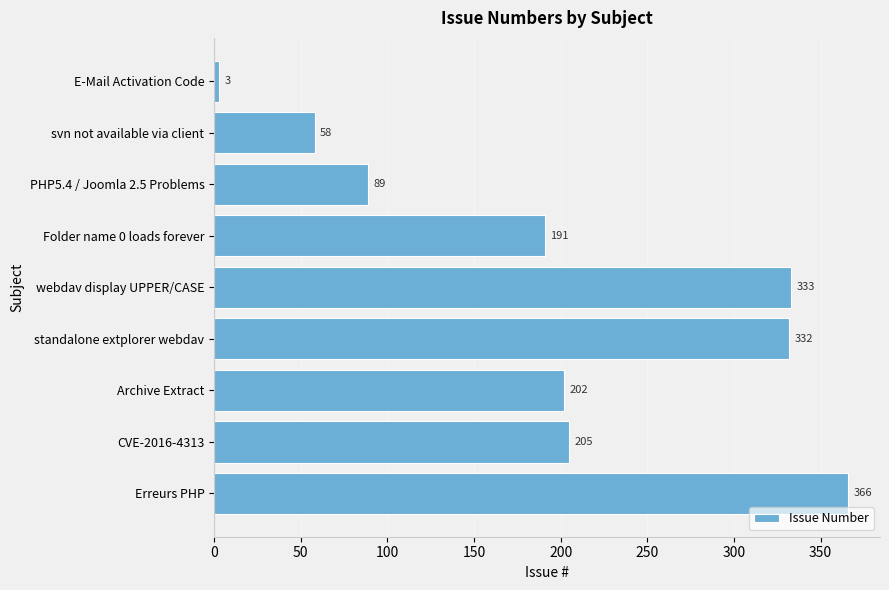

Reading bottom to top, extract all data points from this chart.

366	205	202	332	333	191	89	58	3